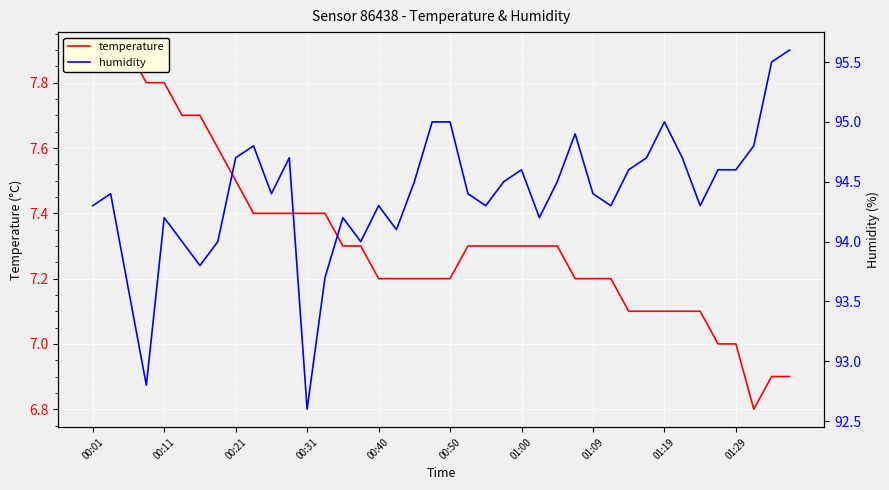

What are all the series names shown in the legend?

temperature, humidity